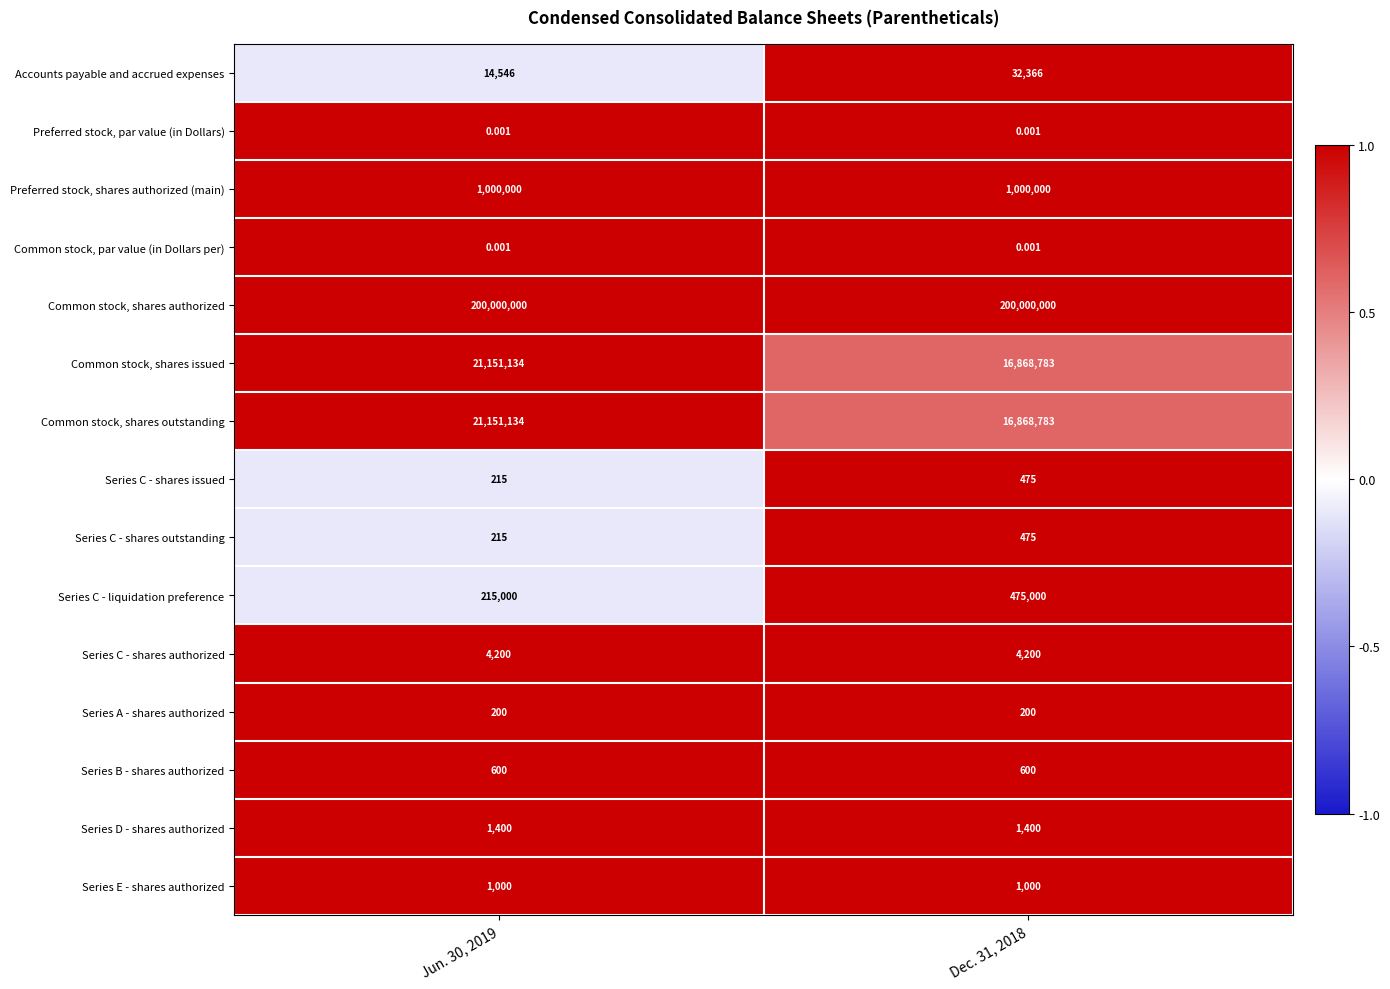

Is the value of Series E - shares authorized at Dec. 31, 2018 greater than the value of Series D - shares authorized at Dec. 31, 2018?

No